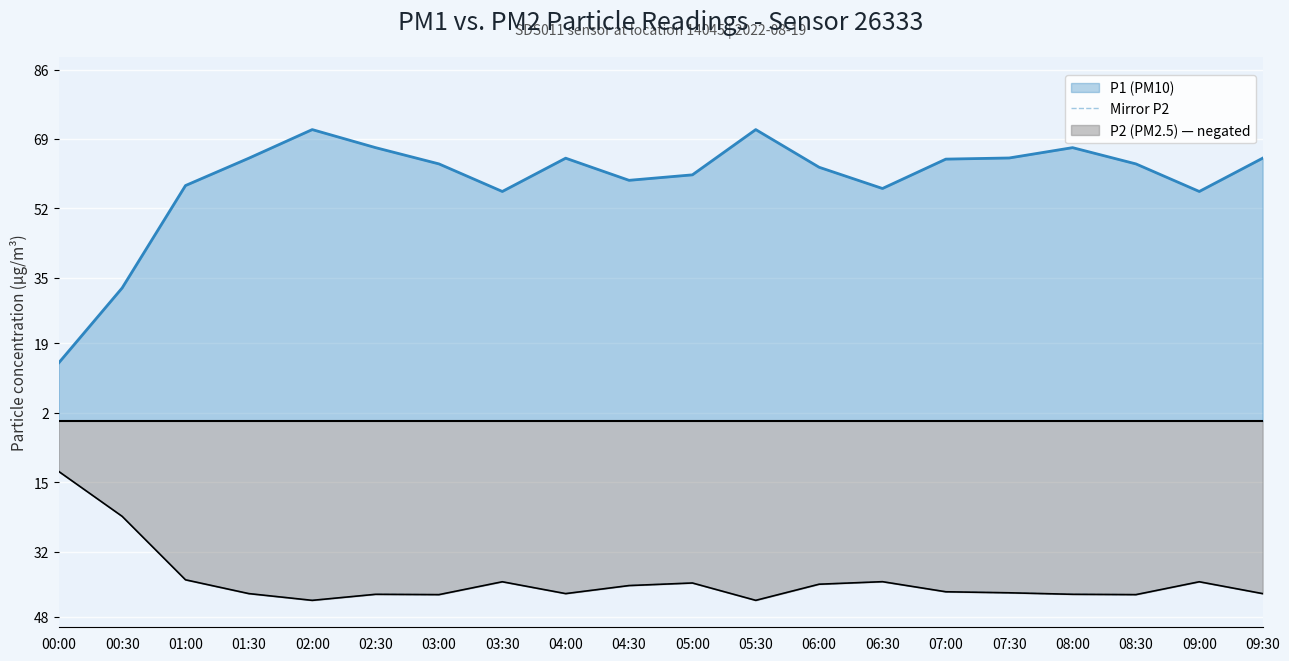

At which label does the data first exceed -41?

00:00